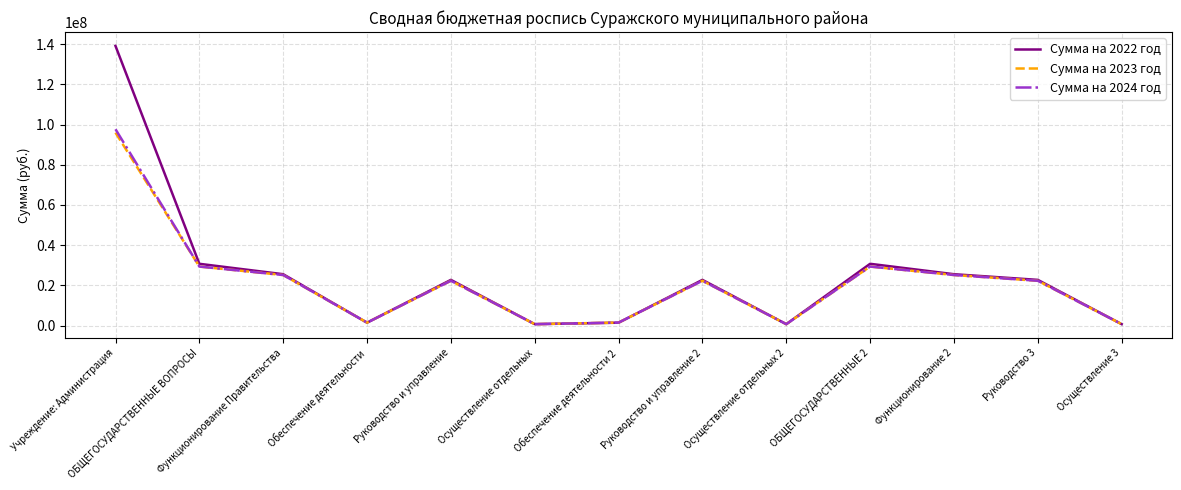

At which category does Сумма на 2023 год reach its first local valley?

Обеспечение деятельности